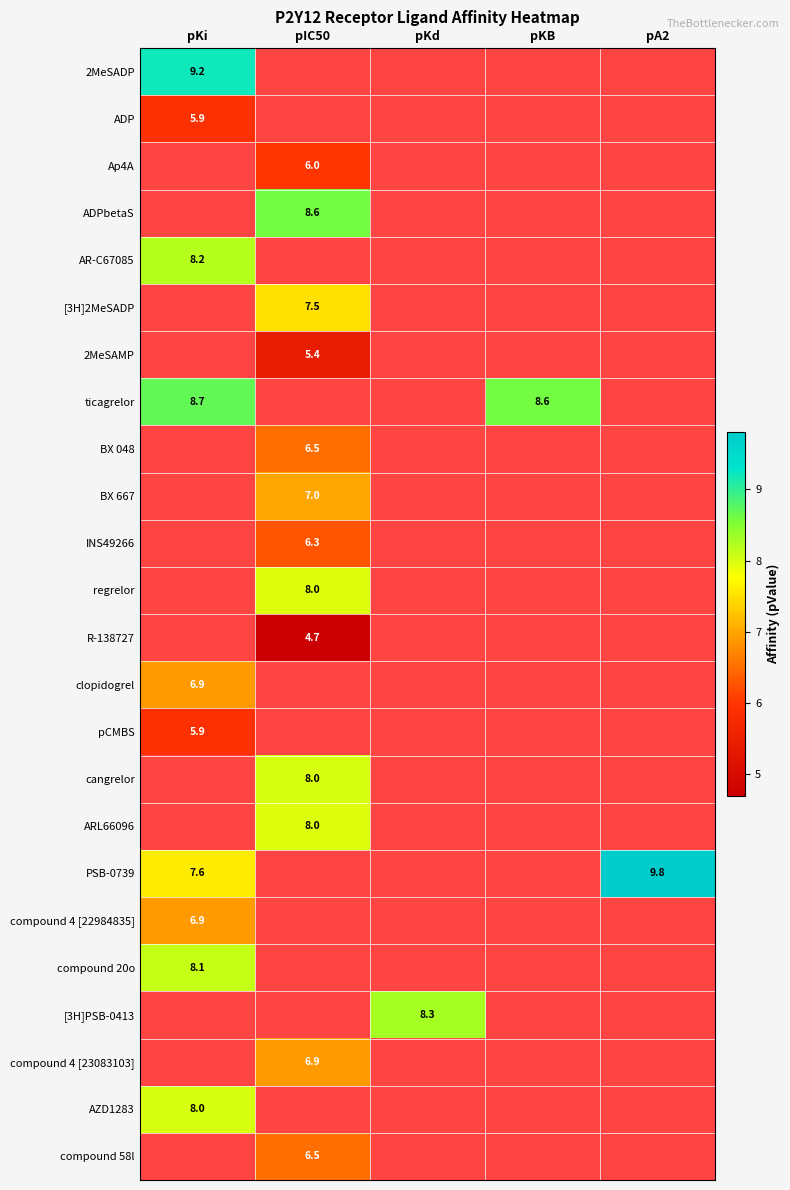

How many categories are shown in the chart?

5